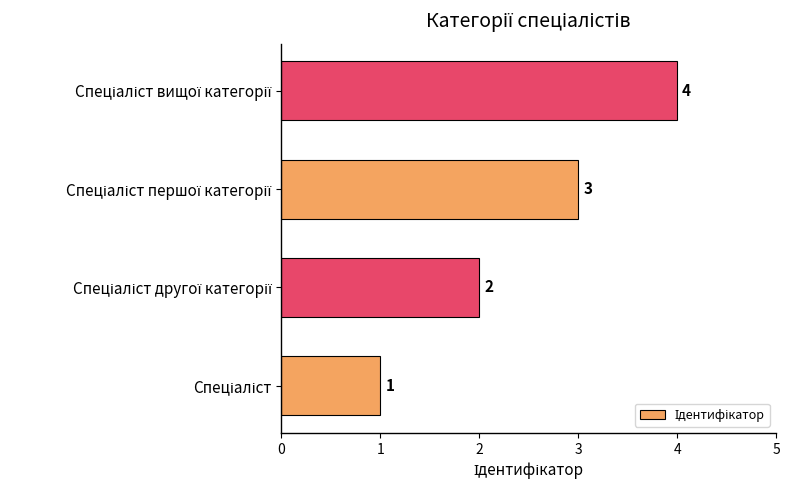

What is the maximum value shown in the chart?

4